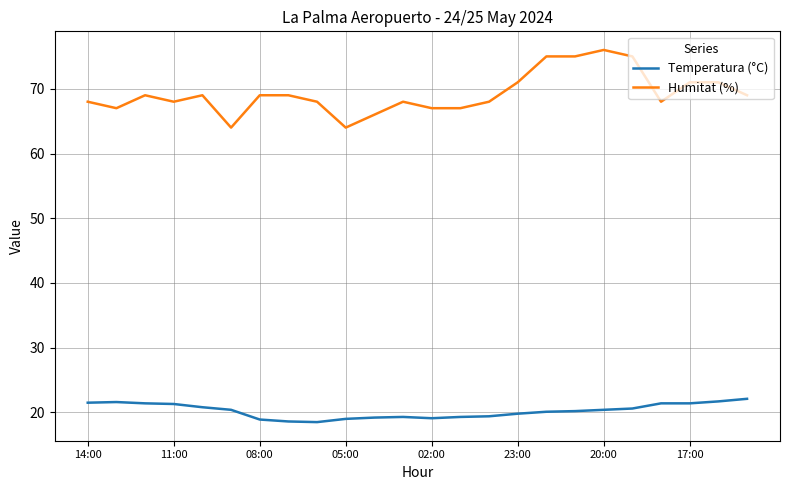

True or false: Humitat (%) and Temperatura (°C) intersect in this chart.

False